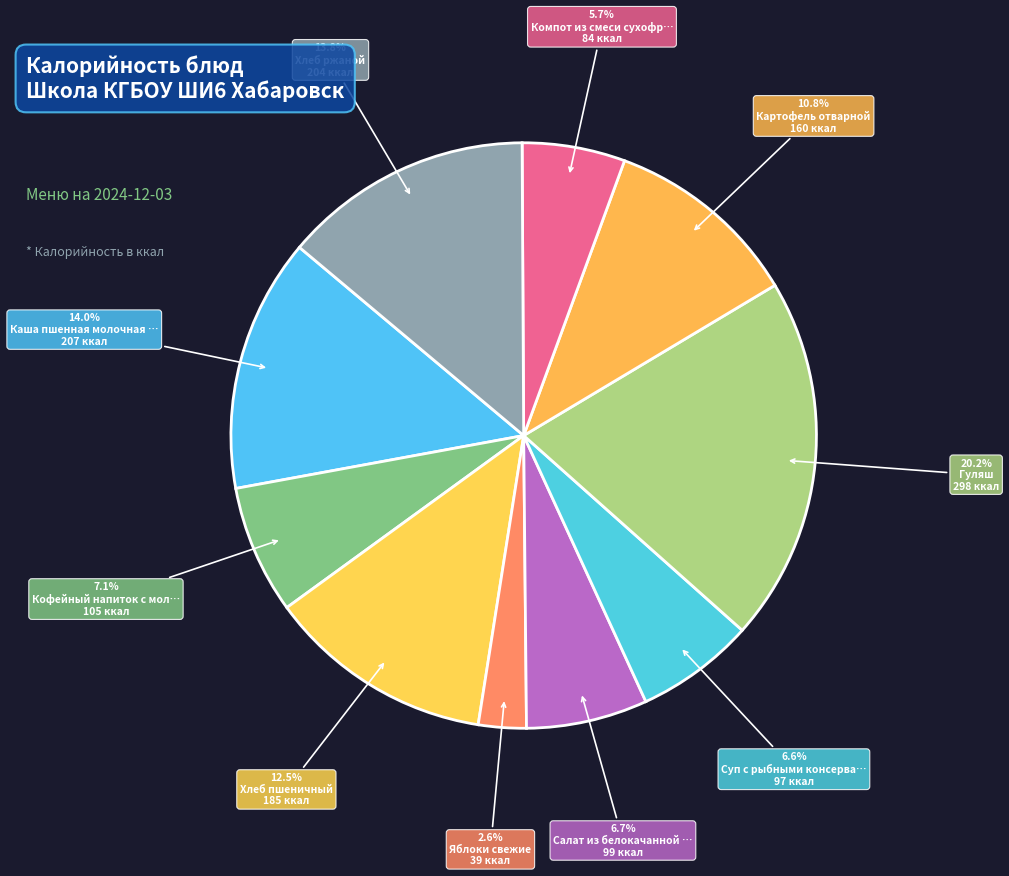

How many segments does this pie chart have?

10